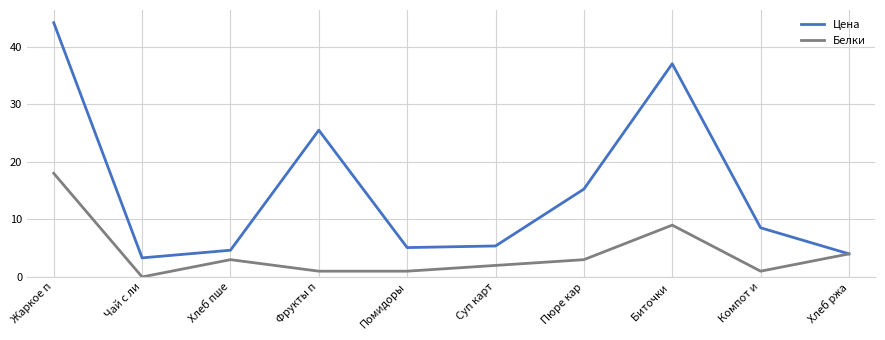

Reading right to left, what are all the values shown in this chart?

Цена: Хлеб ржа=4.0	Компот и=8.5	Биточки =37.0	Пюре кар=15.3	Суп карт=5.4	Помидоры=5.1	Фрукты п=25.5	Хлеб пше=4.6	Чай с ли=3.3	Жаркое п=44.2
Белки: Хлеб ржа=4.0	Компот и=1.0	Биточки =9.0	Пюре кар=3.0	Суп карт=2.0	Помидоры=1.0	Фрукты п=1.0	Хлеб пше=3.0	Чай с ли=0.0	Жаркое п=18.0